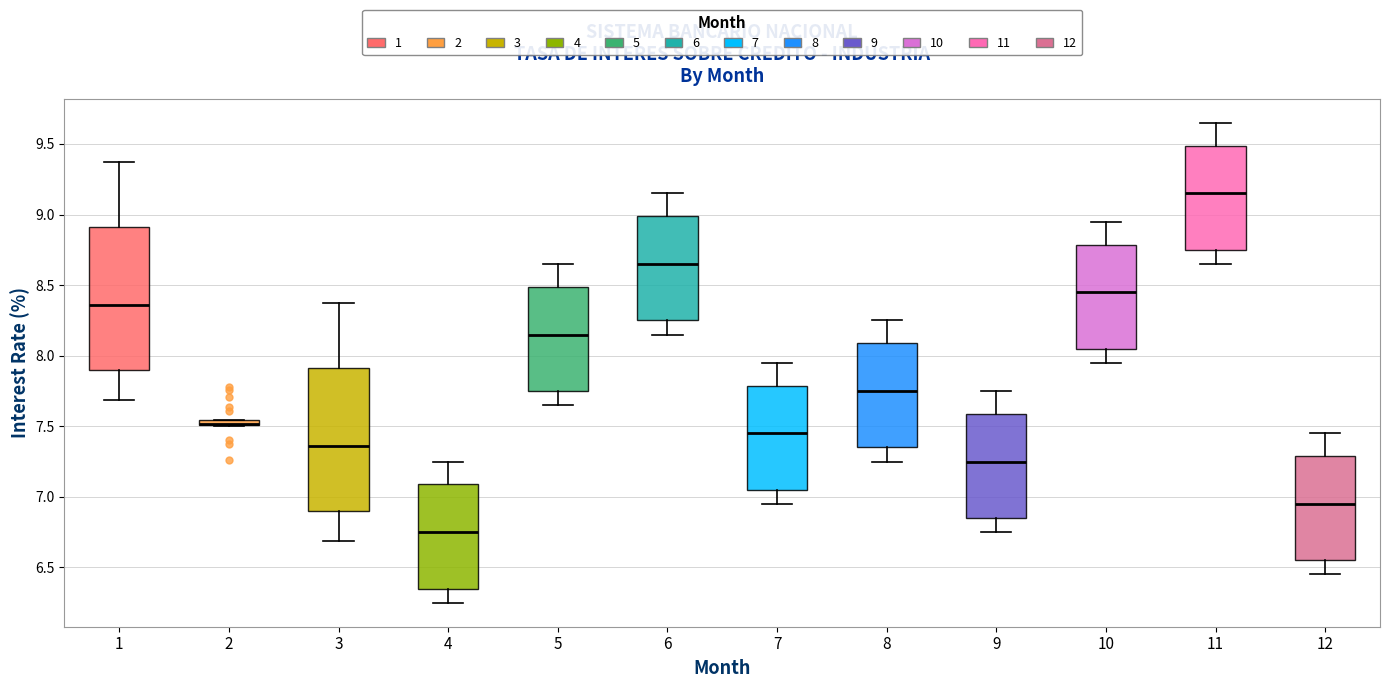

Where is the lower edge of the box at x = 2 on the y-axis? The values are not printed on the chart, so give them approximately, as read against the axis.

7.50